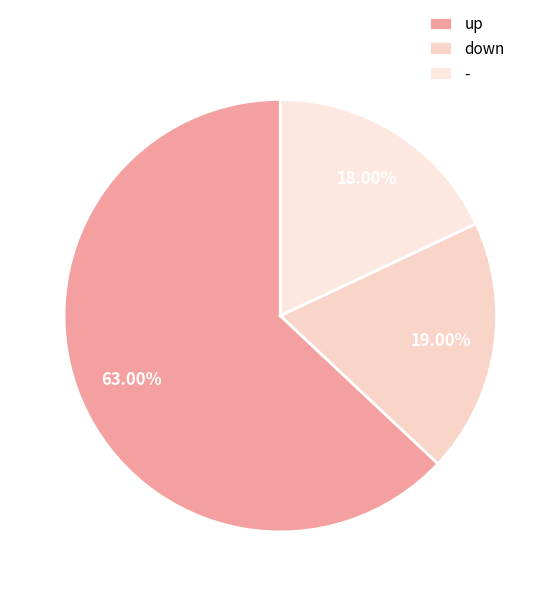

Approximately how many times larger is the value at down compared to -?

1.1